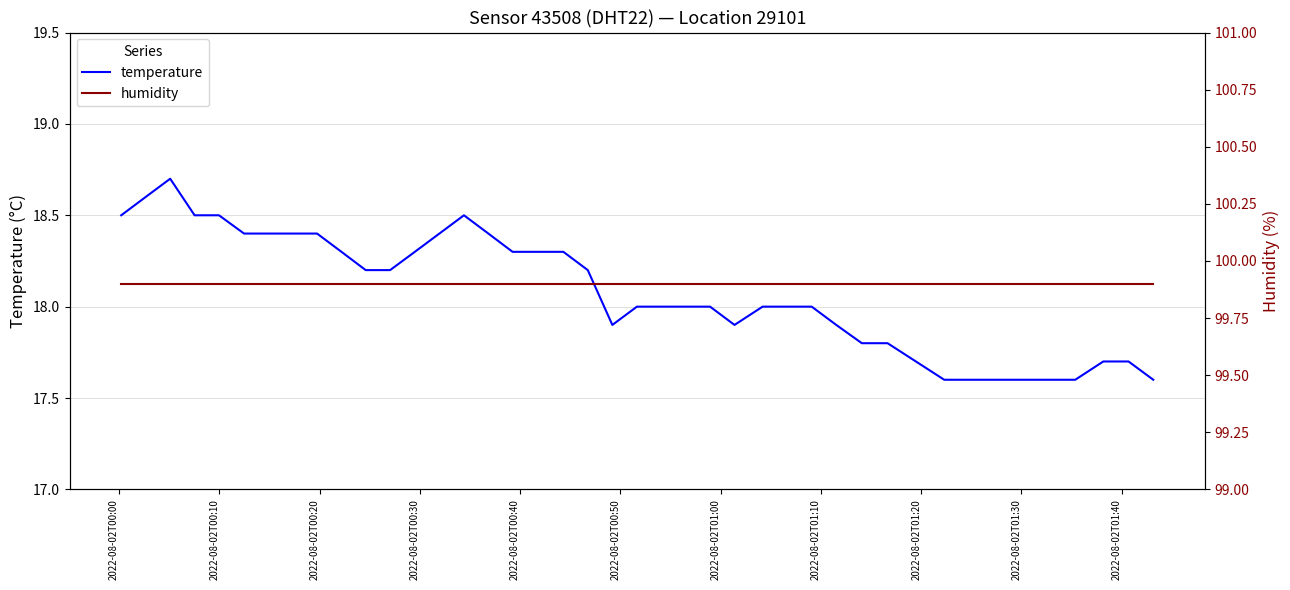

What is the value of the humidity point at the 12th from the left?

99.9